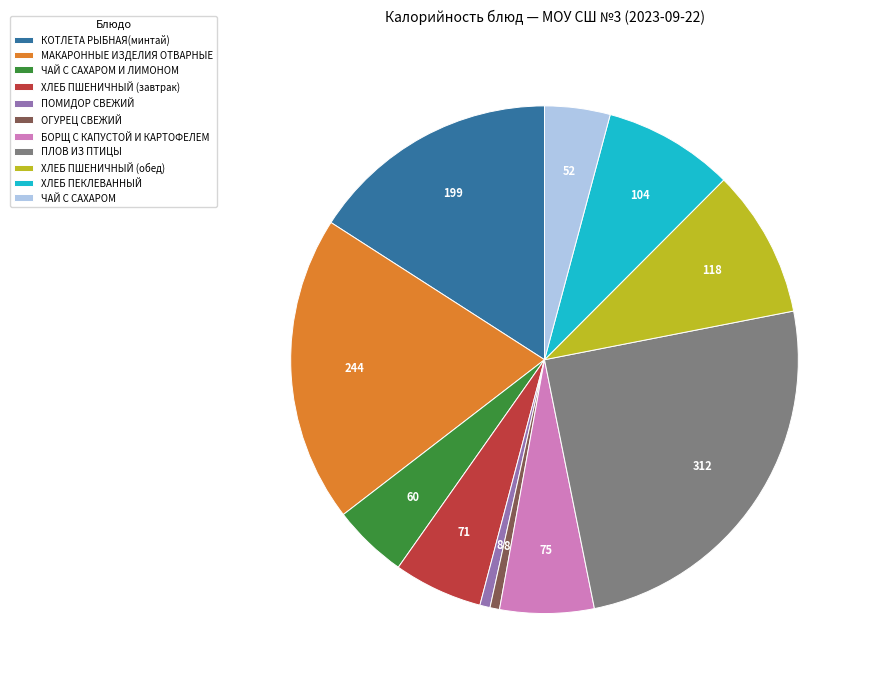

How many slices are in this pie chart?

11